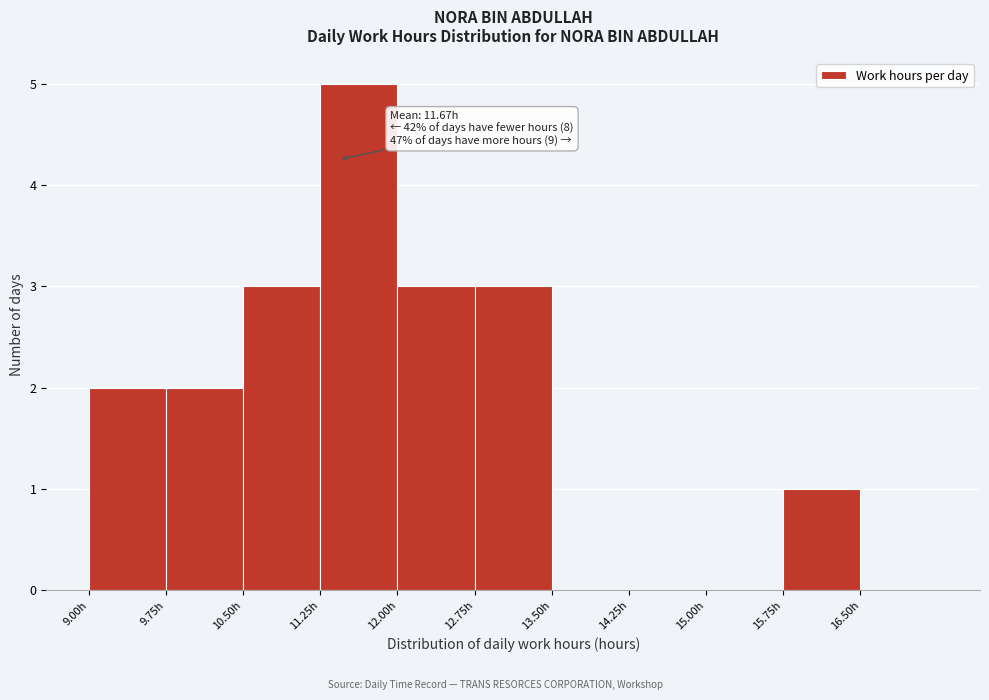

Which range on the x-axis has the tallest bar?

11.25 to 12.00